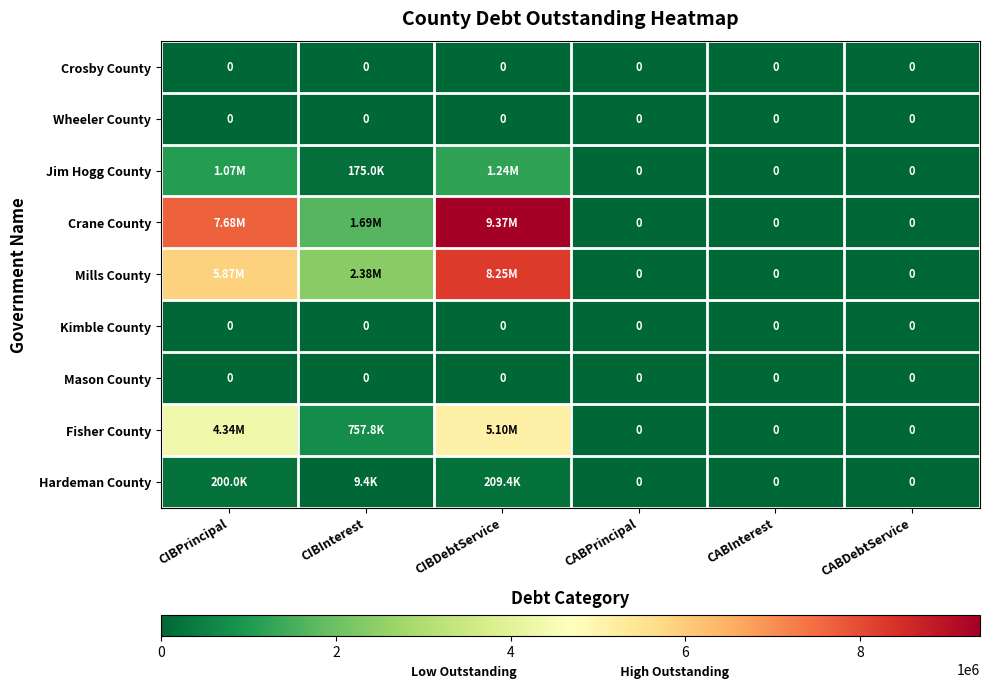

Which series has the largest total across all categories?

Crane County